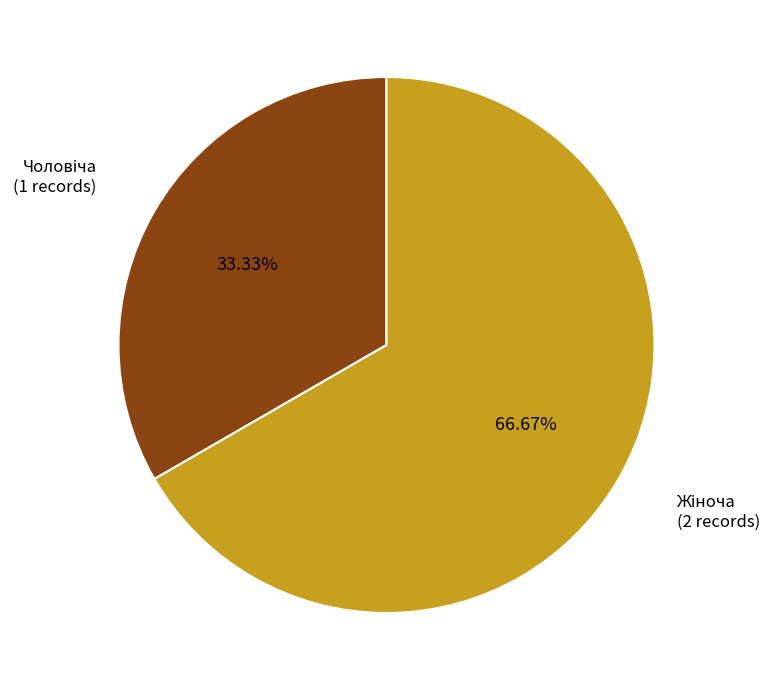

Is there any slice that represents more than half of the pie?

Yes